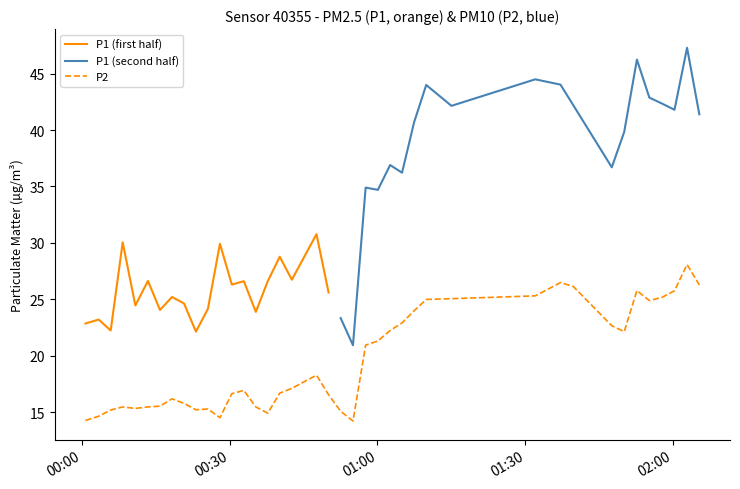

What is the minimum value for P2?

14.2